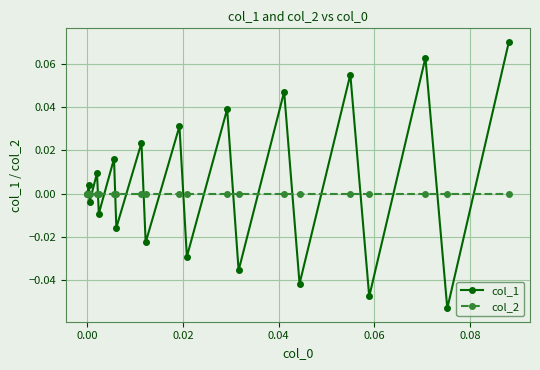

Which series has the largest range (max minus min)?

col_1